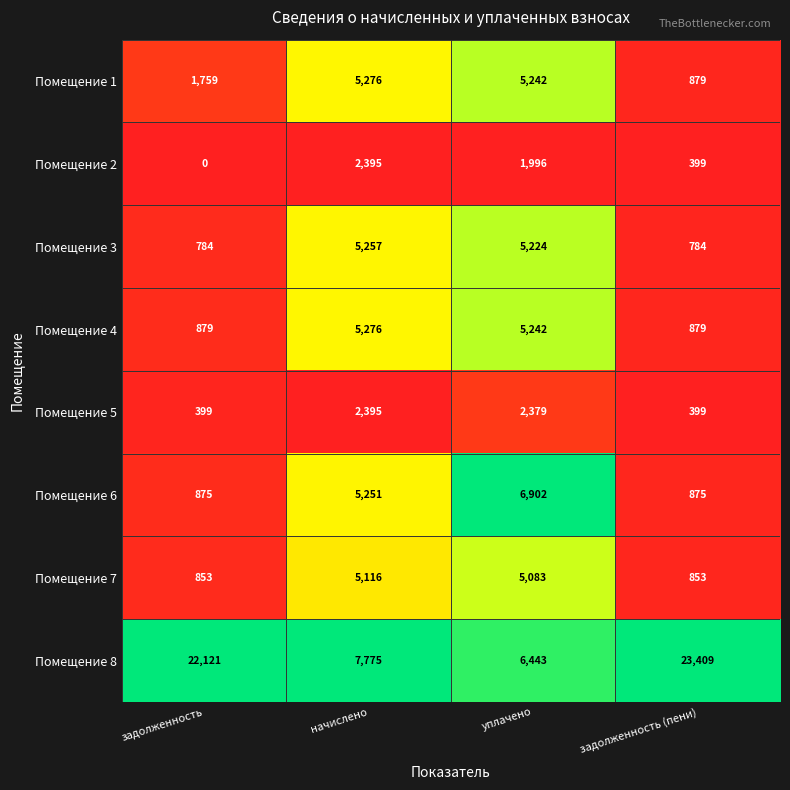

The value of Помещение 8 at начислено is 13870. True or false?

False